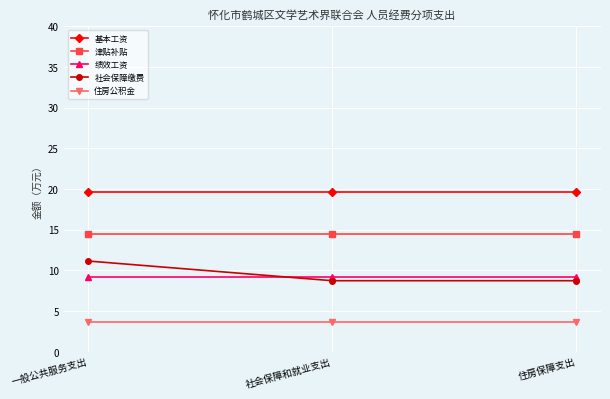

Between 一般公共服务支出 and 社会保障和就业支出, which series saw the biggest shift?

社会保障缴费